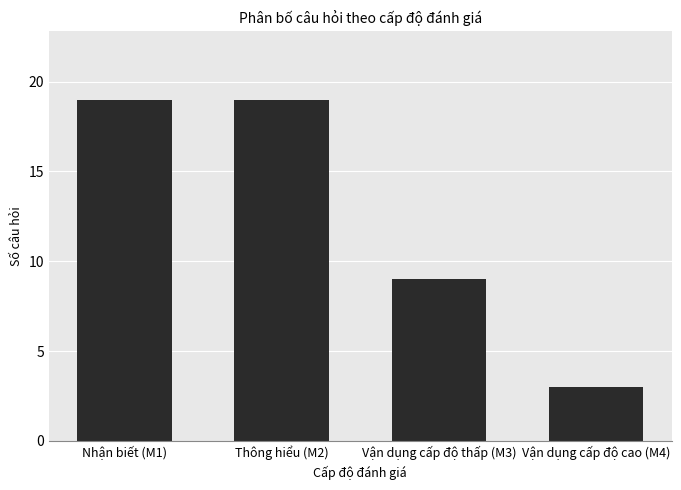

Count the number of data series in this chart.

1